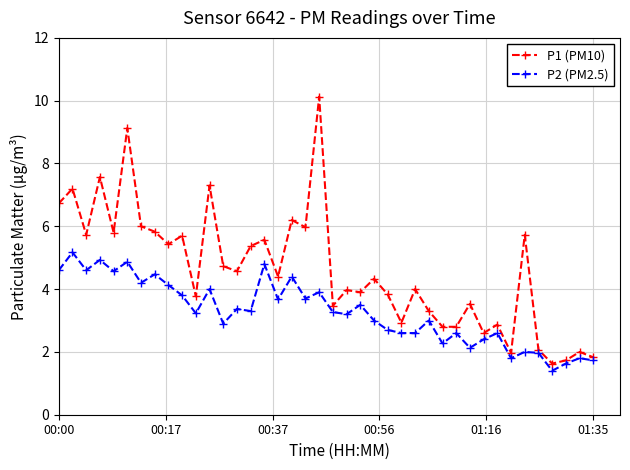

What is the highest value of the P1 (PM10) series?

10.1